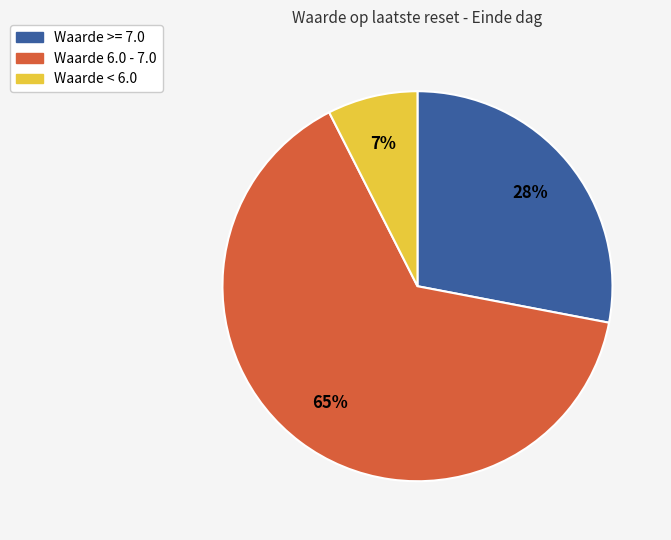

Does any single category account for the majority?

Yes